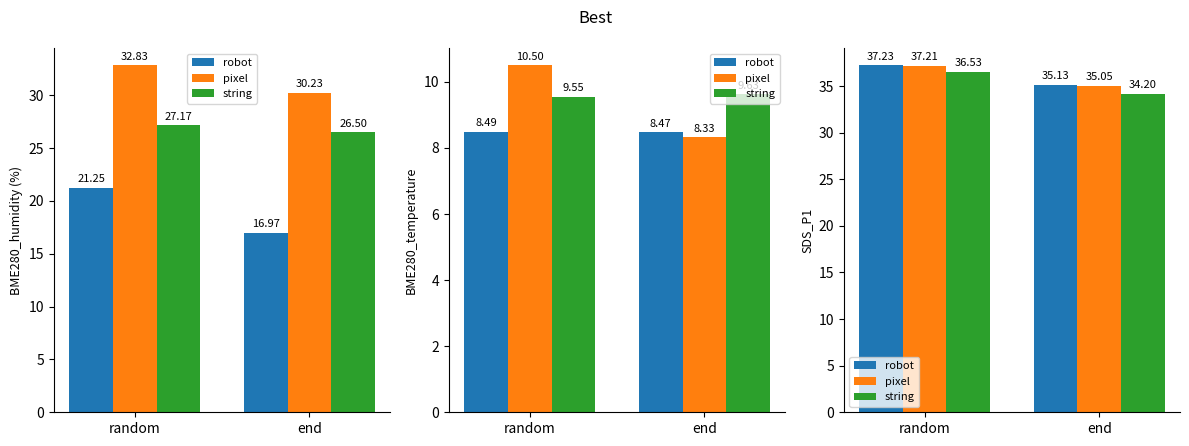

What is the difference between the highest and lowest values at end?

0.9